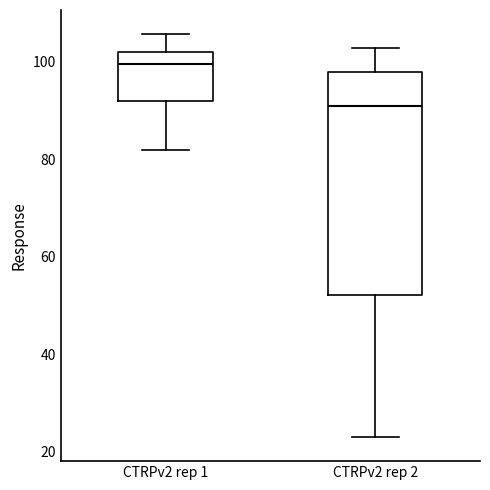

Comparing the boxes themselves (not the whiskers), which one is the tallest?

CTRPv2 rep 2